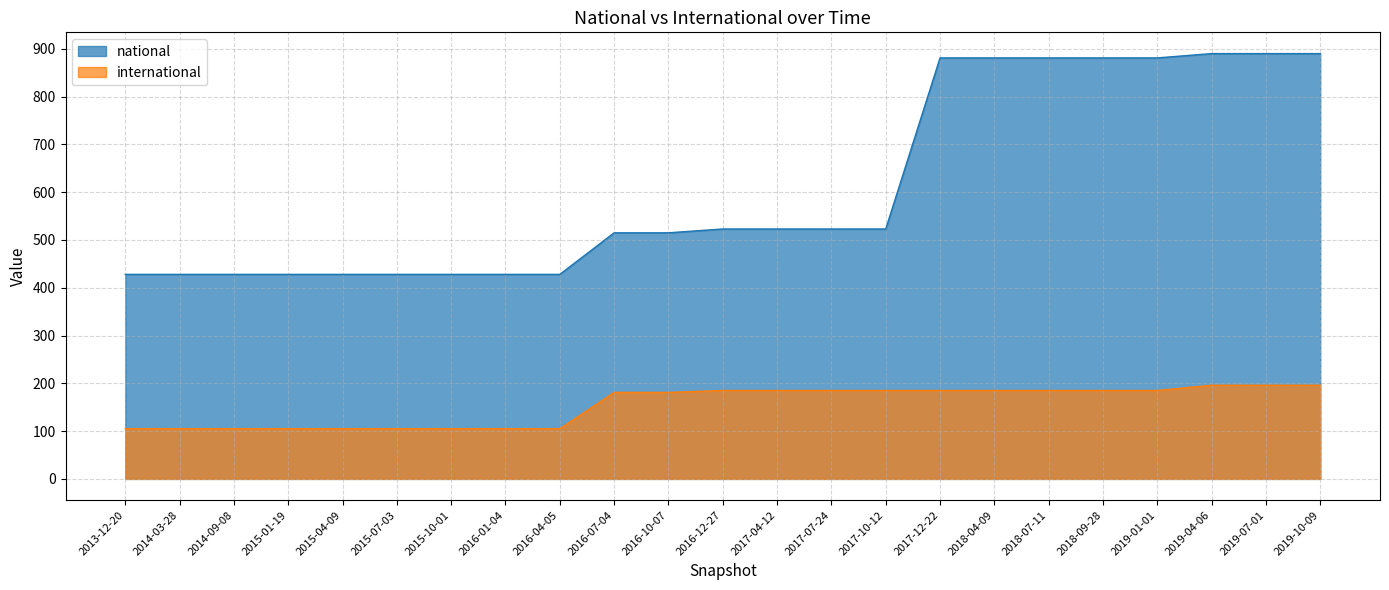

What value does the international series have at 2015-01-19, to the nearest 5?

105